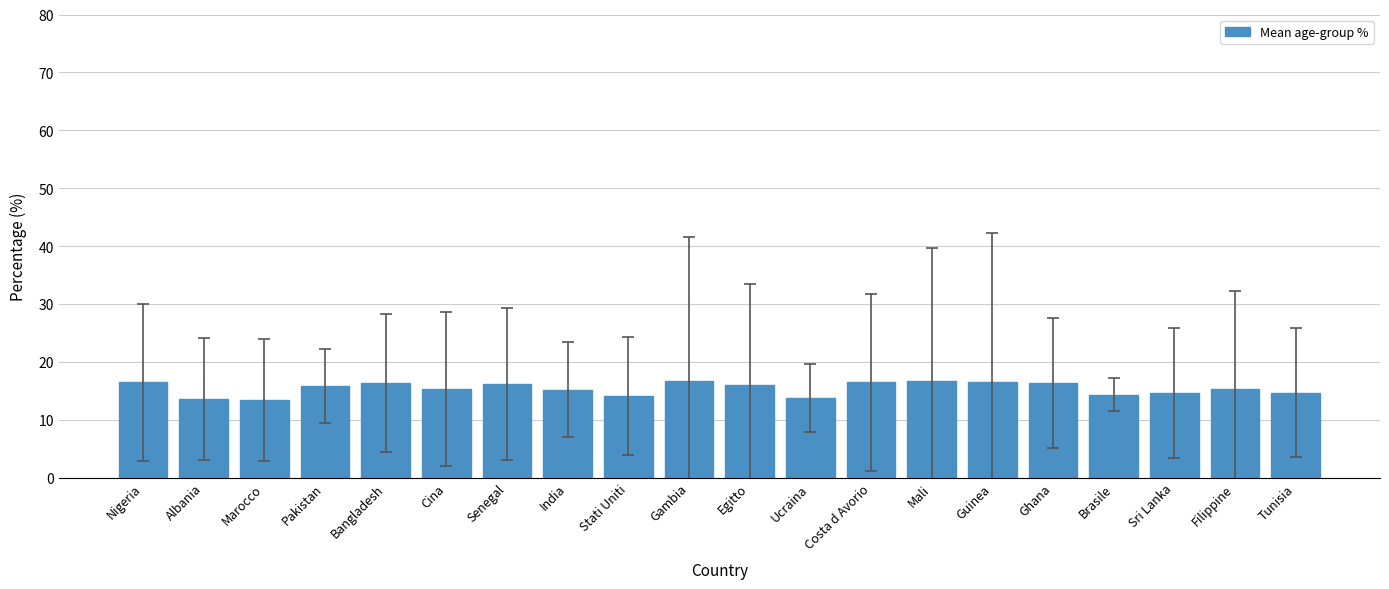

What is the label of the 19th bar from the left?

Filippine